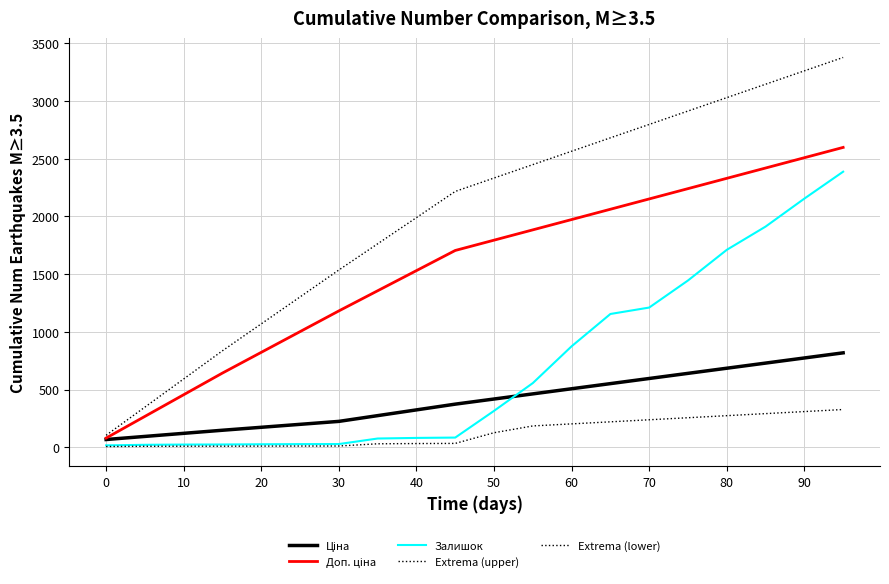

Does the chart have visible grid lines?

Yes